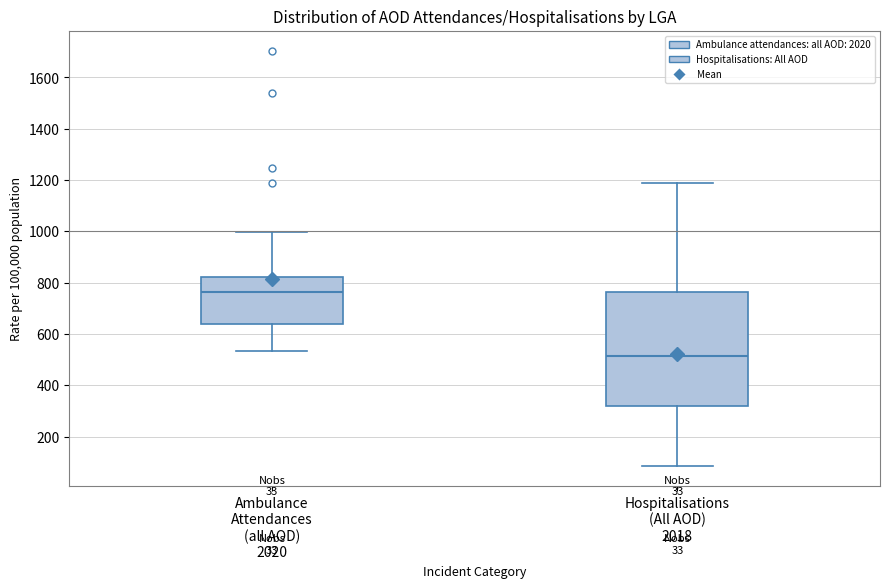

Reading left to right, read every box against the y-axis: the position of its median line, the range the box covers, and the ends of its whiskers. The values are not printed on the chart, so give them approximately, as read against the axis.

Ambulance Attendances (all AOD) 2020: median 760, box 640 to 820, whiskers 540 to 1000
Hospitalisations (All AOD) 2018: median 520, box 320 to 760, whiskers 80 to 1180